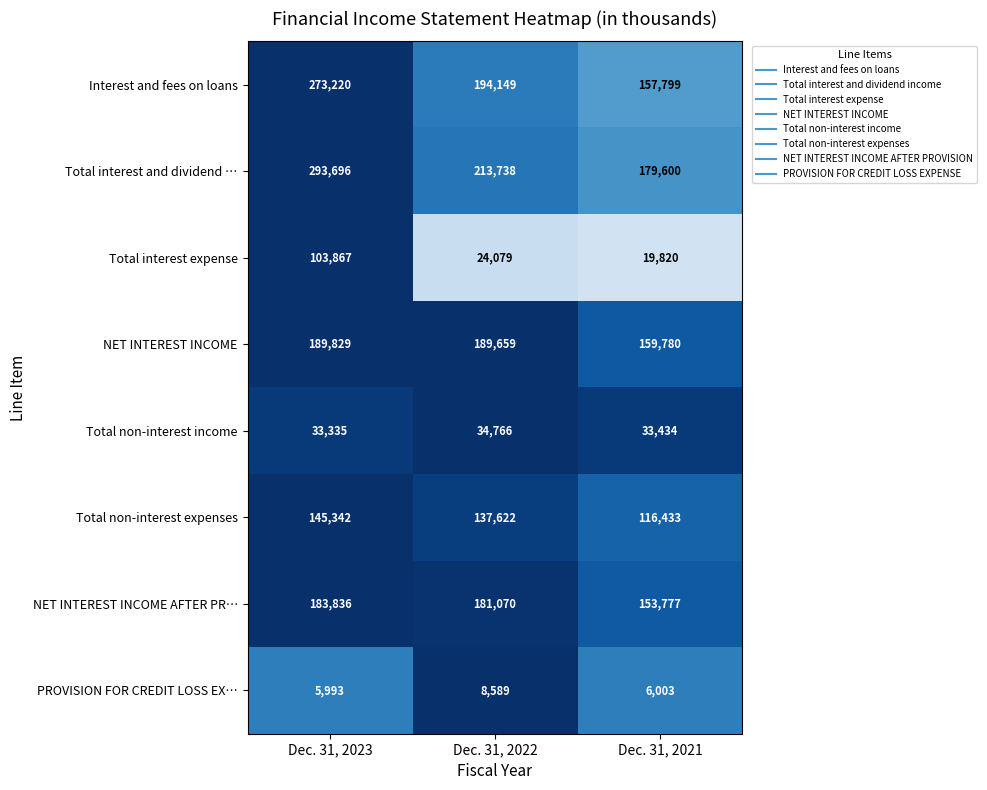

Which series changed the most between Dec. 31, 2022 and Dec. 31, 2021?

Interest and fees on loans